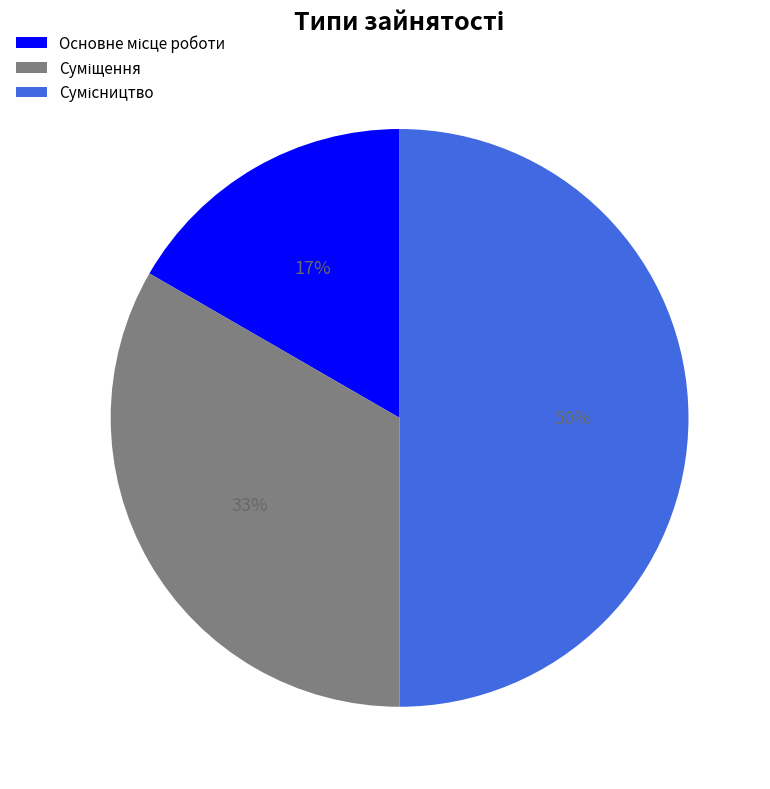

To the nearest percent, what is the difference between the largest and smallest slice percentages?

33%